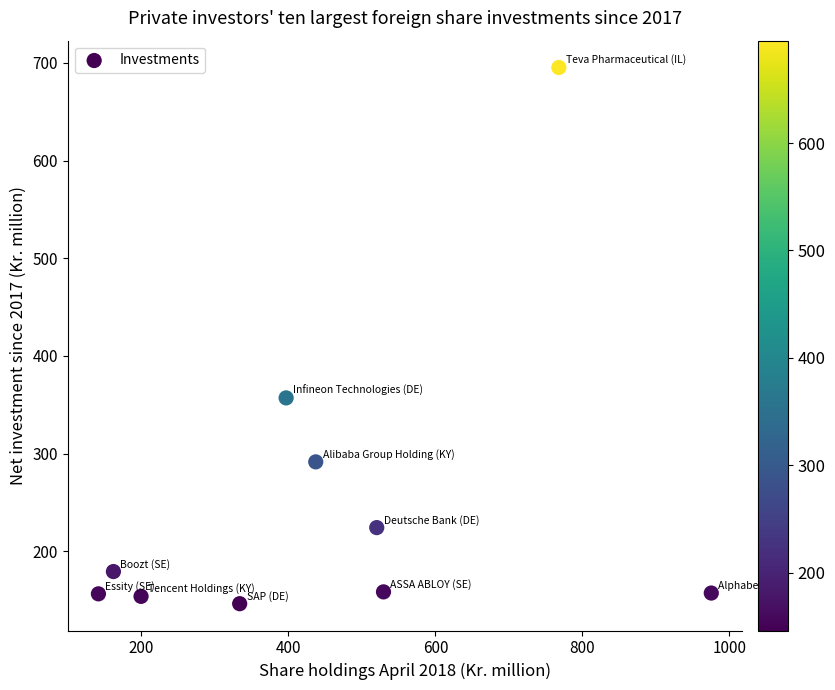

What is the range of X values (max minus min)?

833.9